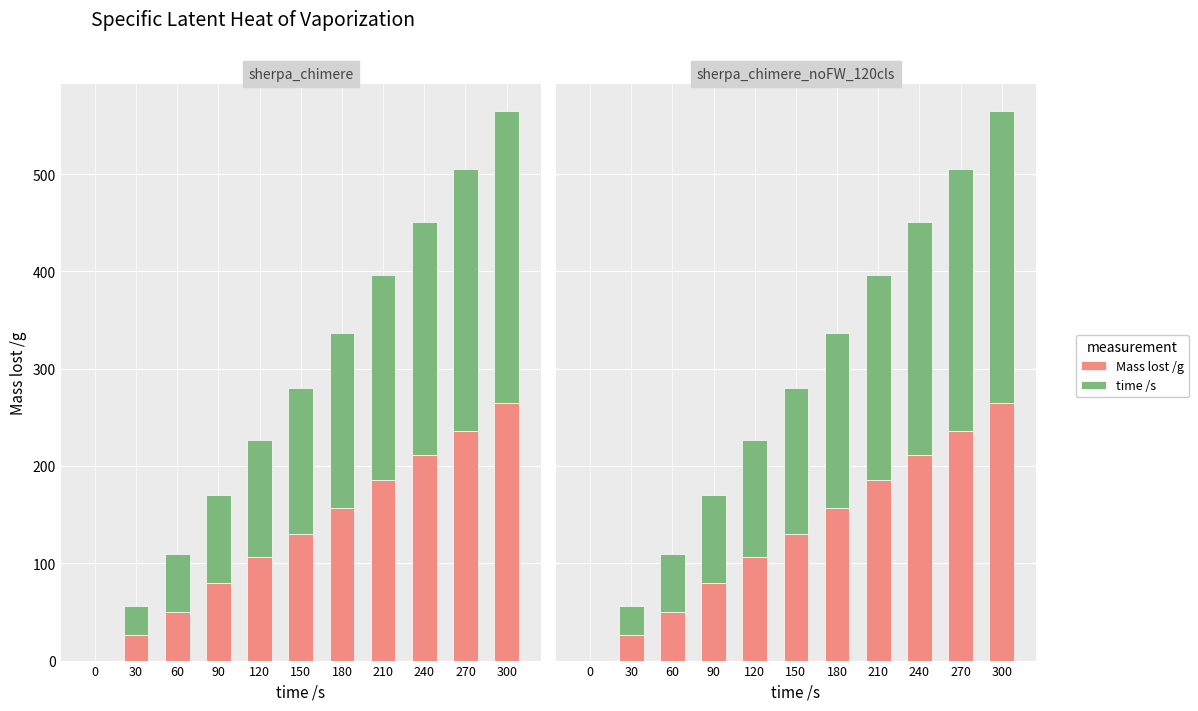

List the series in order of their overall mean, highest first.

time /s, Mass lost /g